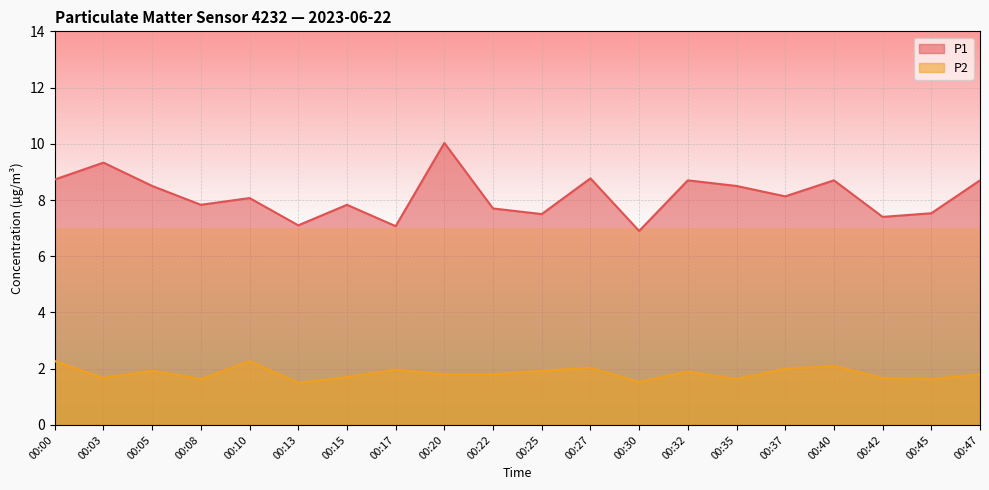

At which category does the chart reach its peak across all series?

00:20